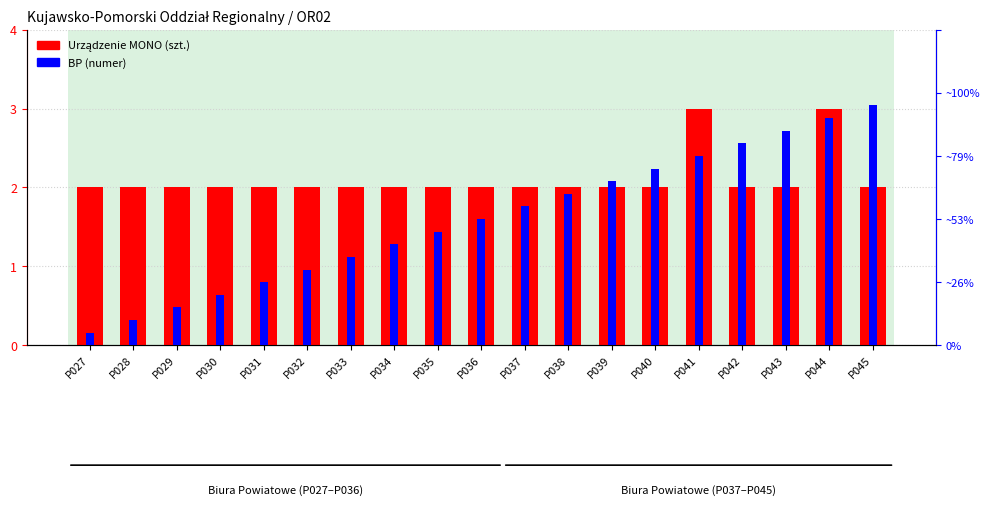

The value of BP (numer) at P030 is 4. True or false?

True